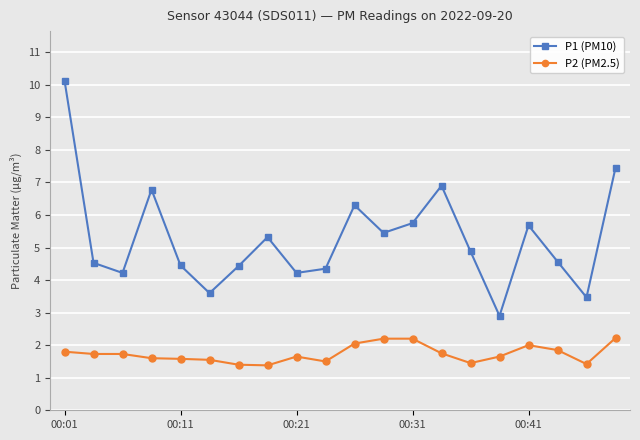

Which series has the largest range (max minus min)?

P1 (PM10)